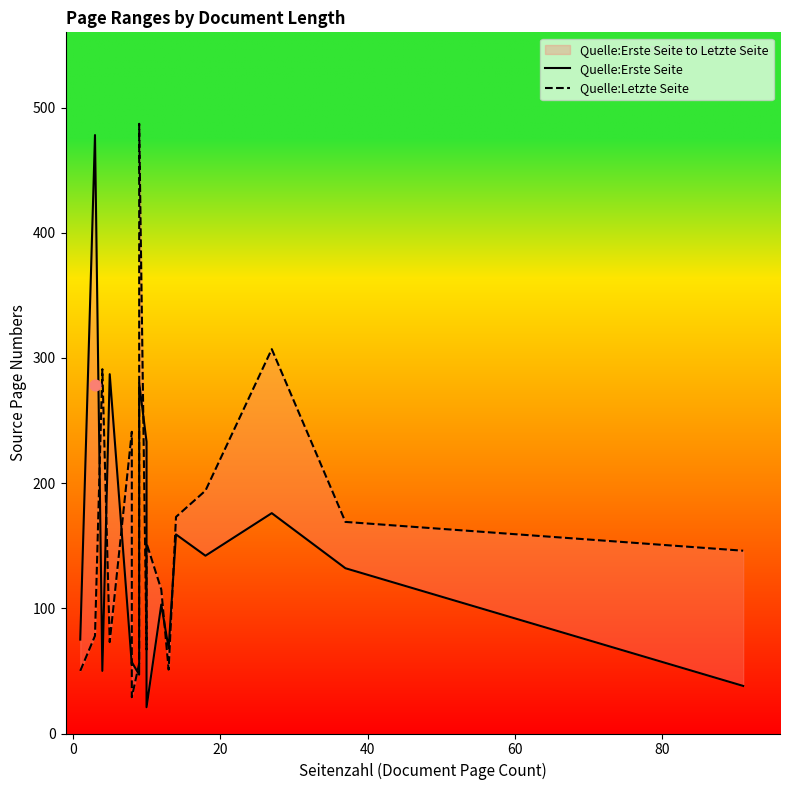

Which series contains the highest Y value?

Quelle:Letzte Seite